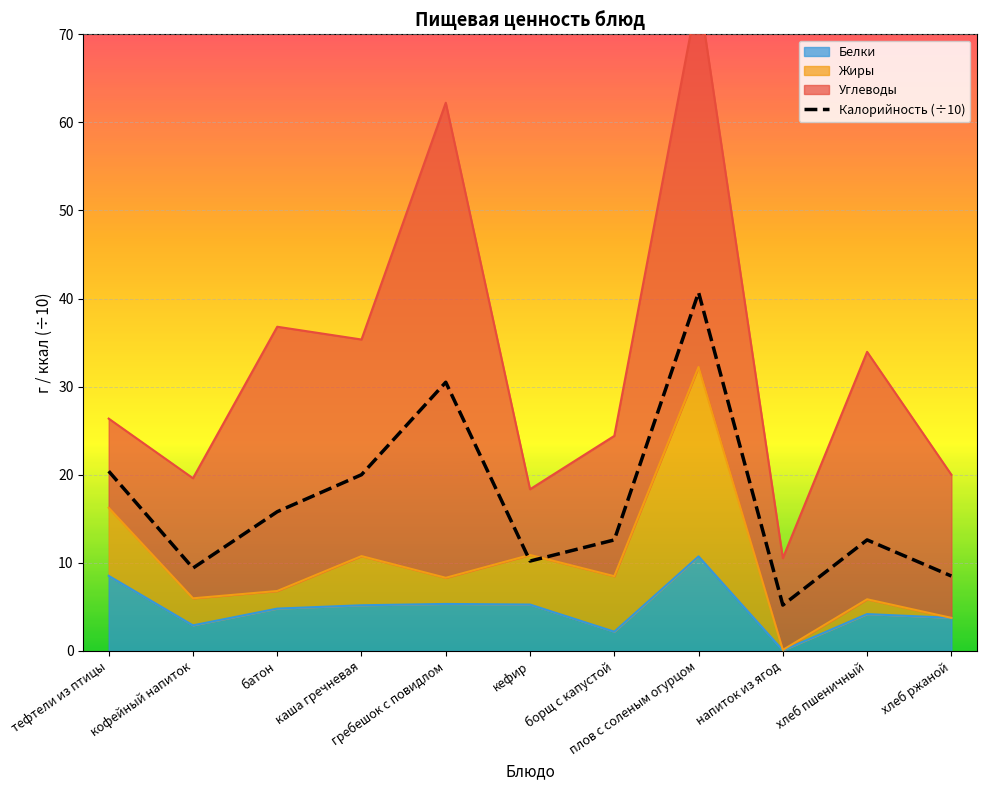

What position from the right is тефтели из птицы?

11